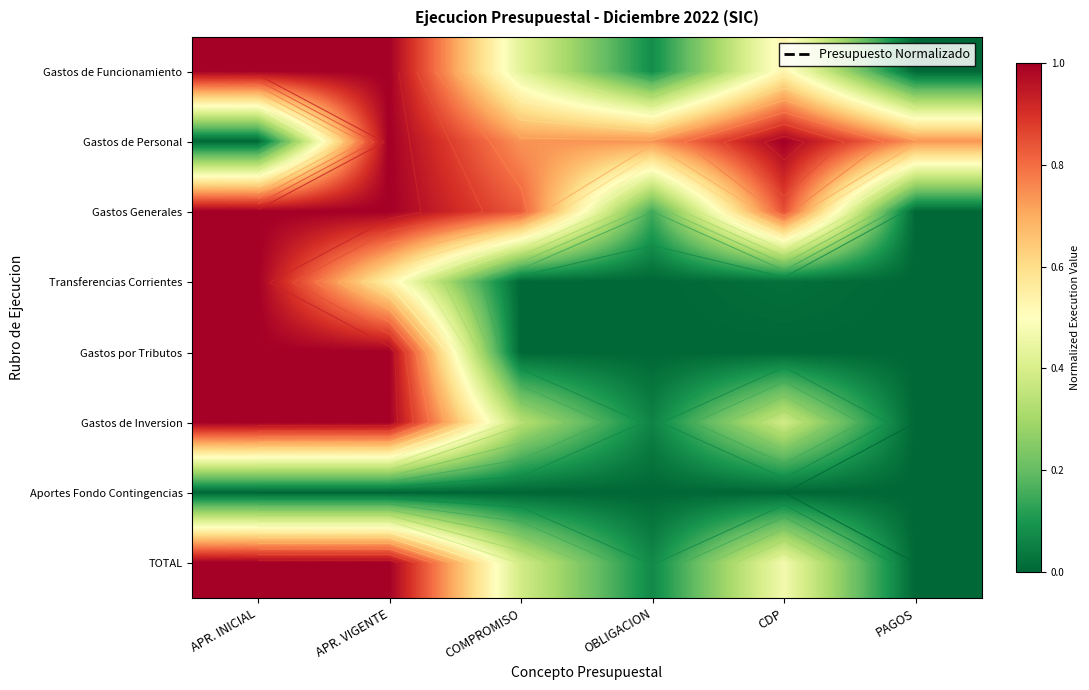

What value does the Gastos de Personal series have at CDP?

1.0